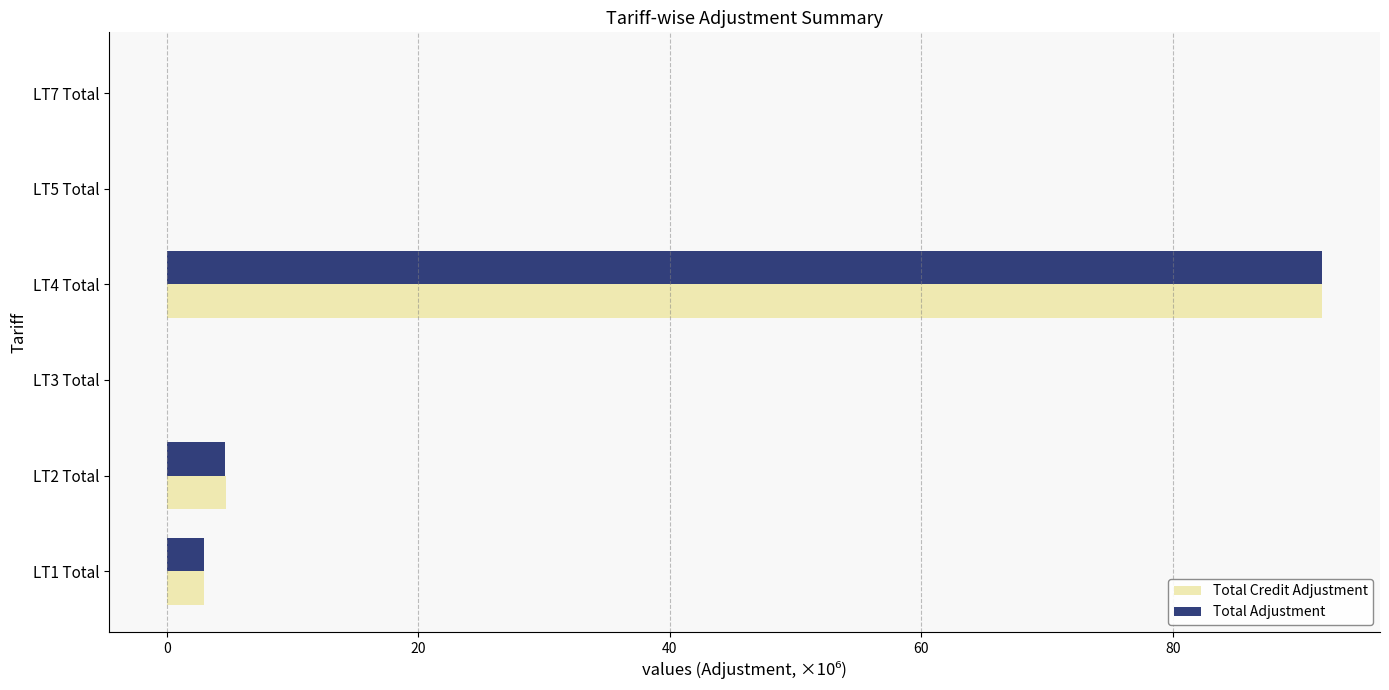

At which label is Total Adjustment closest to 45?

LT2 Total